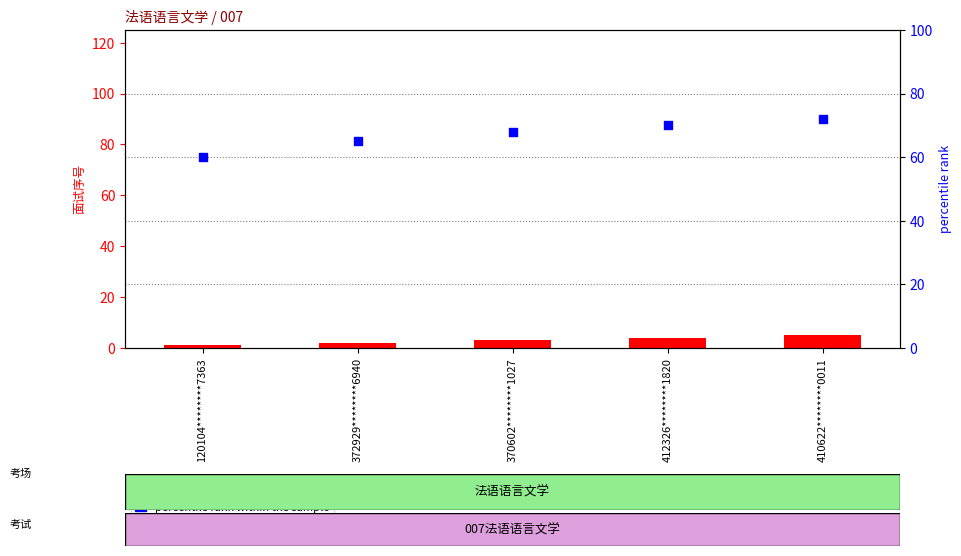

Which series reaches the minimum Y coordinate?

count